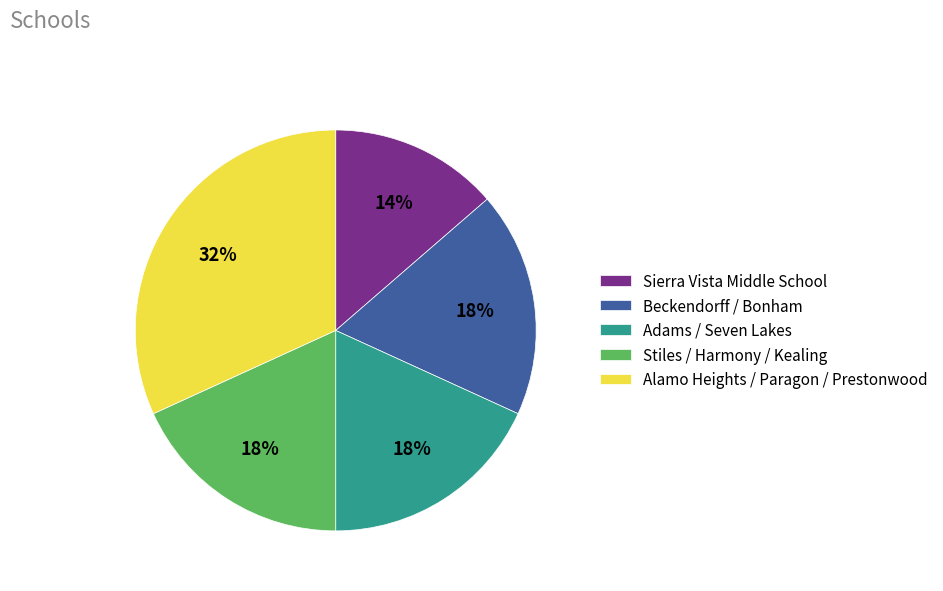

To the nearest percent, what is the average slice percentage?

20%